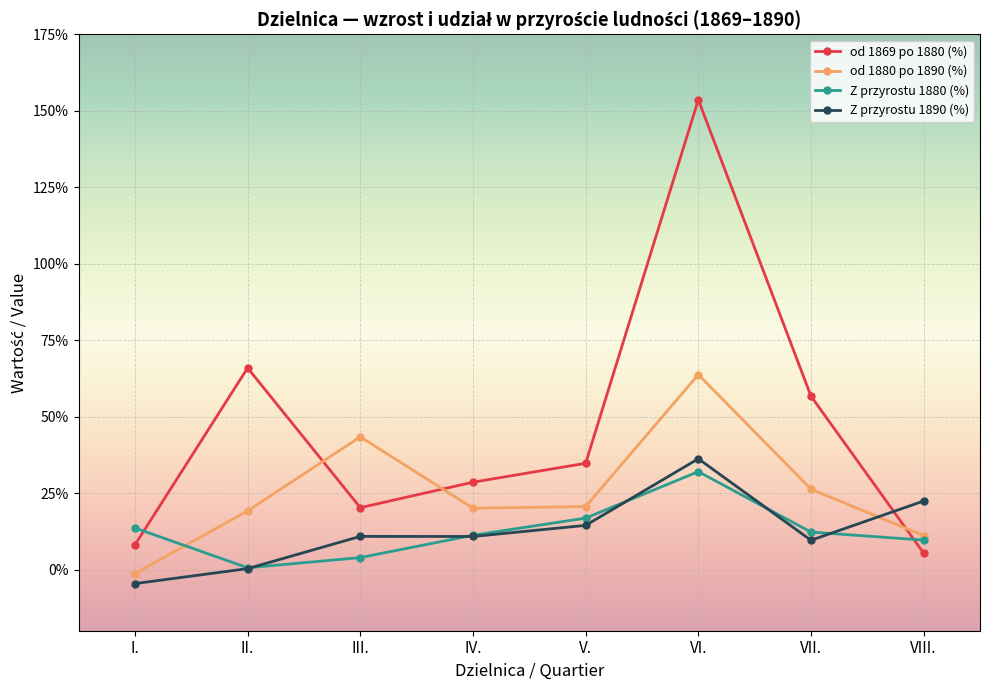

The value of od 1880 po 1890 (%) at VI. is 114.6. True or false?

False